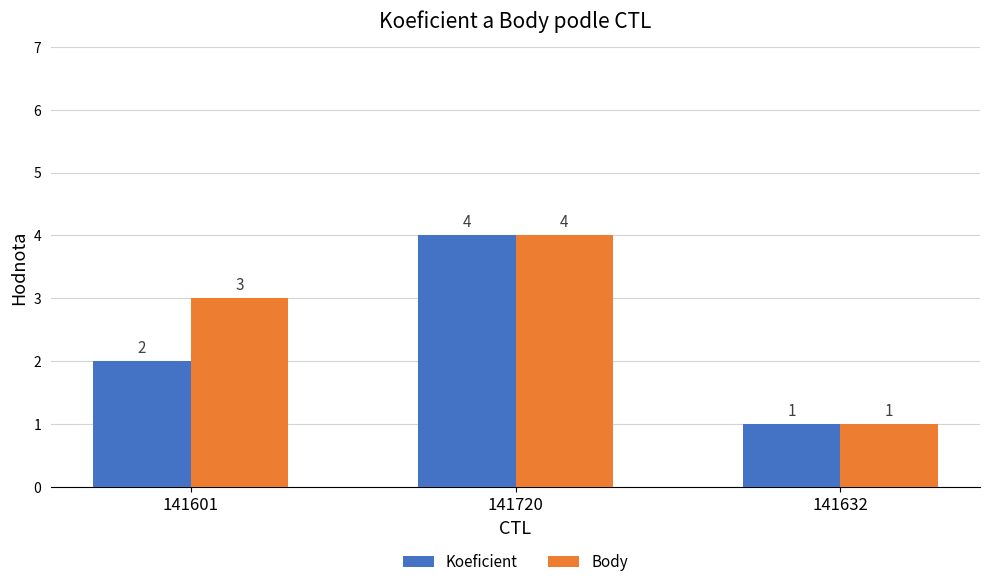

At which category is the sum across all series the highest?

141720